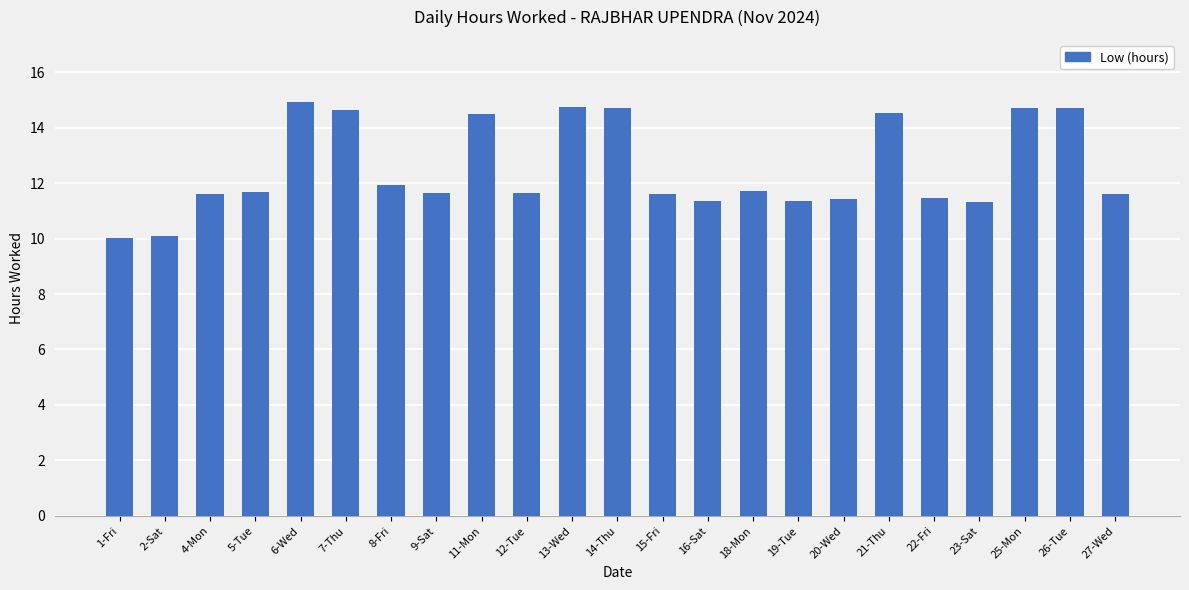

Is it true that the value at 18-Mon is 11.7?

True